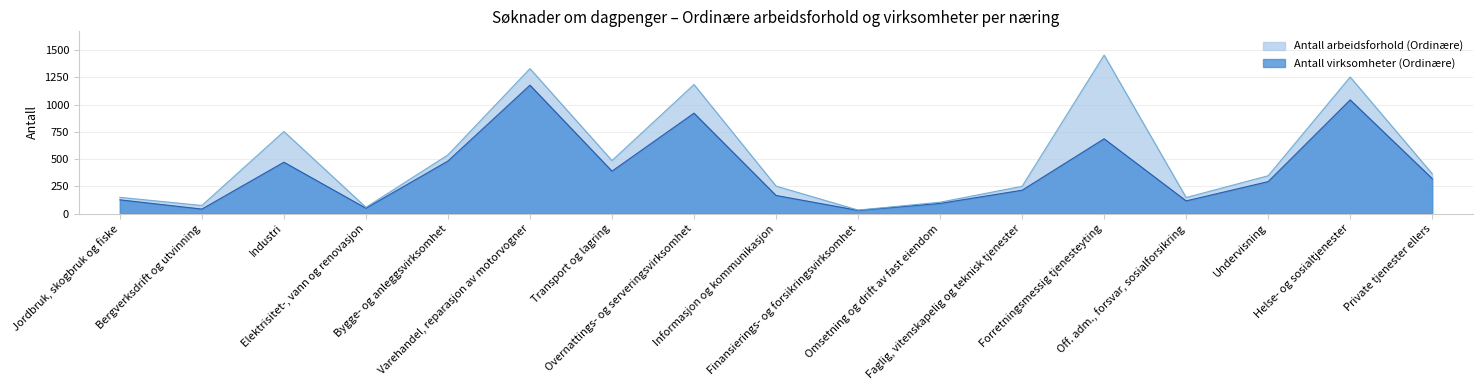

List the labels in order of Antall virksomheter (Ordinære) value, smallest first.

Finansierings- og forsikringsvirksomhet, Bergverksdrift og utvinning, Elektrisitet-, vann og renovasjon, Omsetning og drift av fast eiendom, Off. adm., forsvar, sosialforsikring, Jordbruk, skogbruk og fiske, Informasjon og kommunikasjon, Faglig, vitenskapelig og teknisk tjenester, Undervisning, Private tjenester ellers, Transport og lagring, Industri, Bygge- og anleggsvirksomhet, Forretningsmessig tjenesteyting, Overnattings- og serveringsvirksomhet, Helse- og sosialtjenester, Varehandel, reparasjon av motorvogner